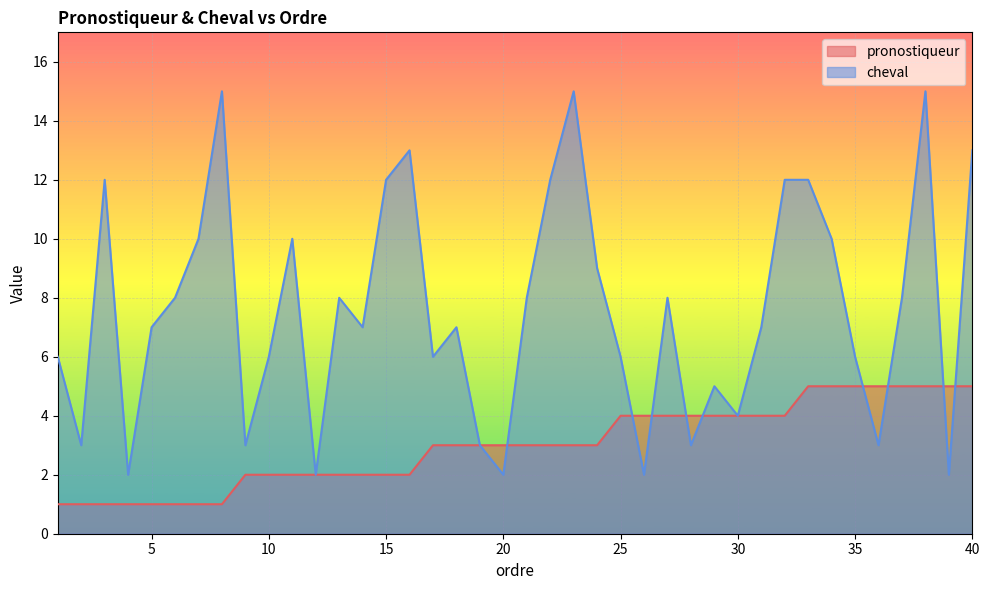

What is the total value across all series at 2?

4